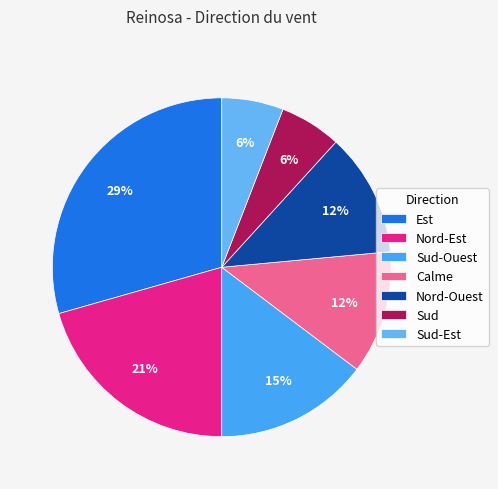

Between Est and Sud-Ouest, which is larger?

Est